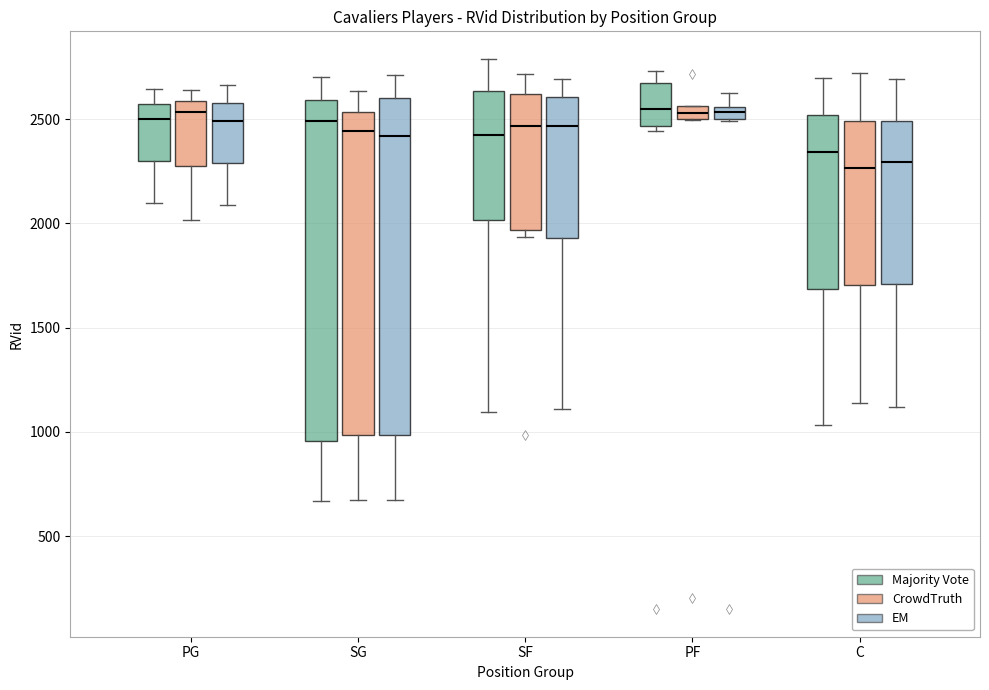

Where does the upper whisker of the box for PF (Majority Vote) end on the y-axis? The values are not printed on the chart, so give them approximately, as read against the axis.

2750